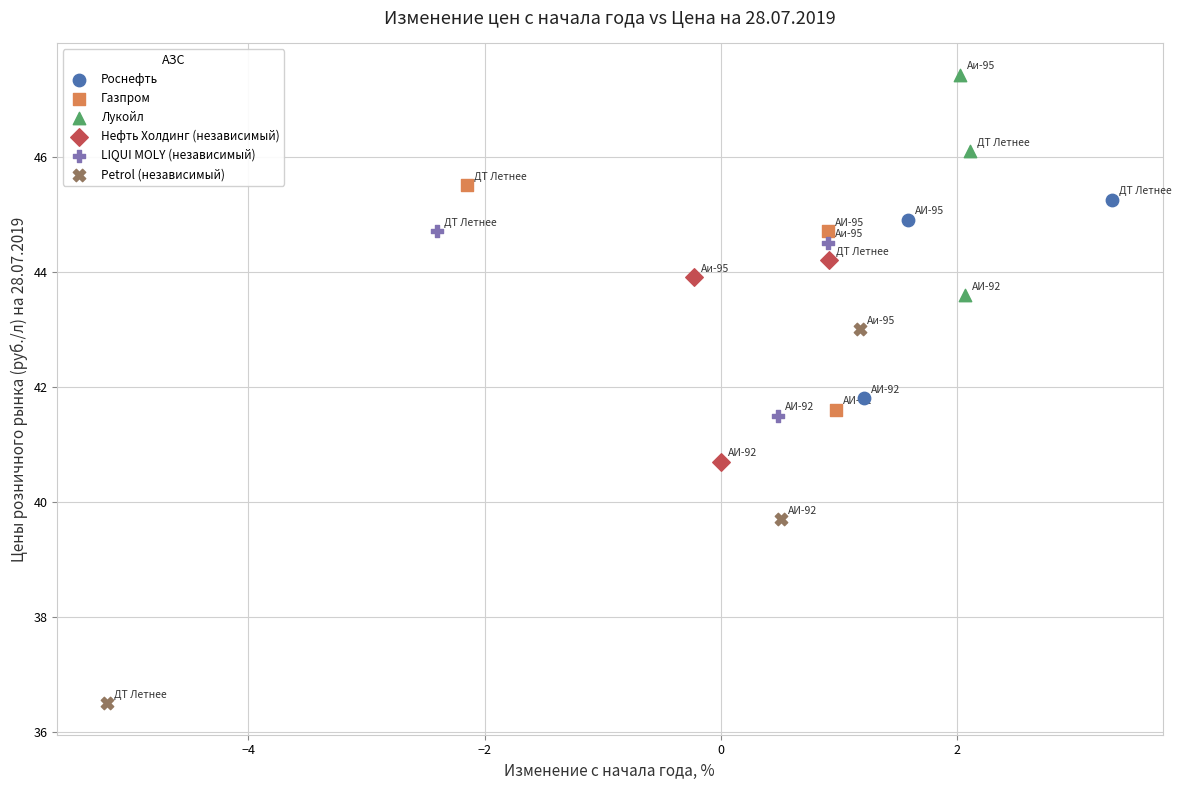

Which series has the largest Y range (max minus min)?

Petrol (независимый)